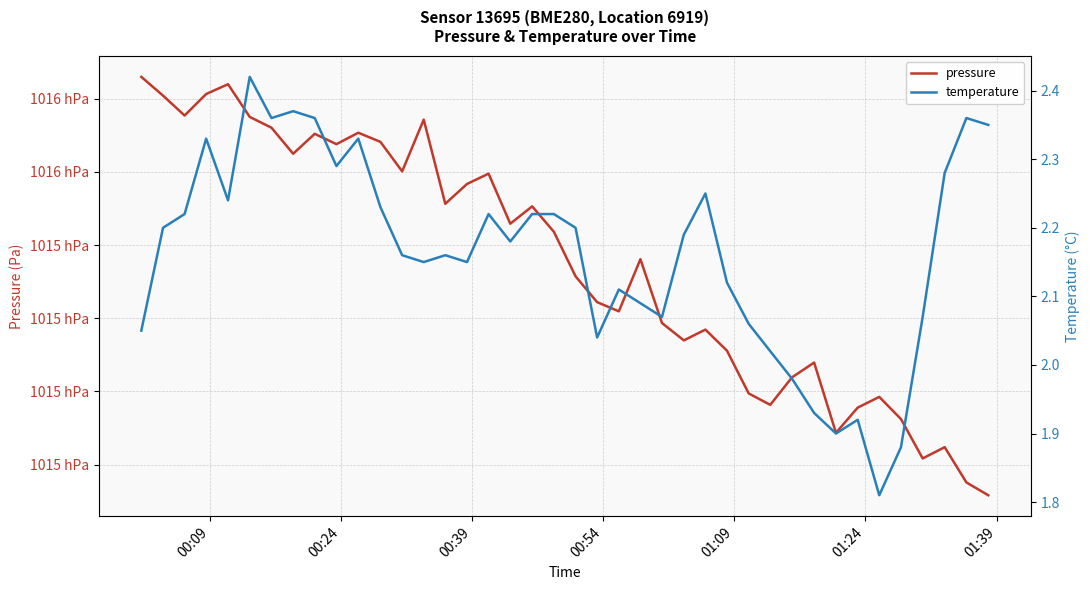

What is the maximum value for pressure?

101563.0